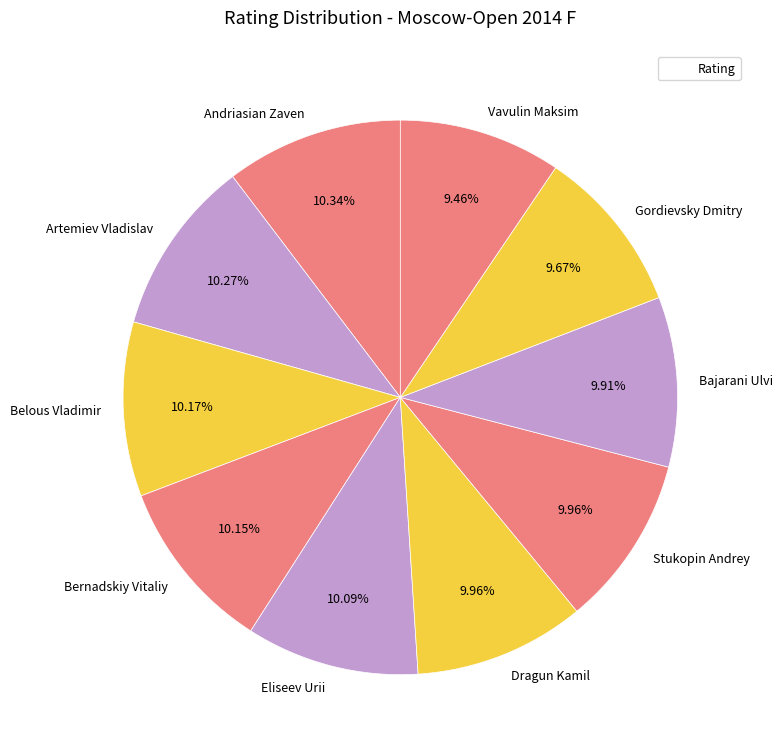

Do Bajarani Ulvi and Vavulin Maksim together represent more than half of the pie?

No